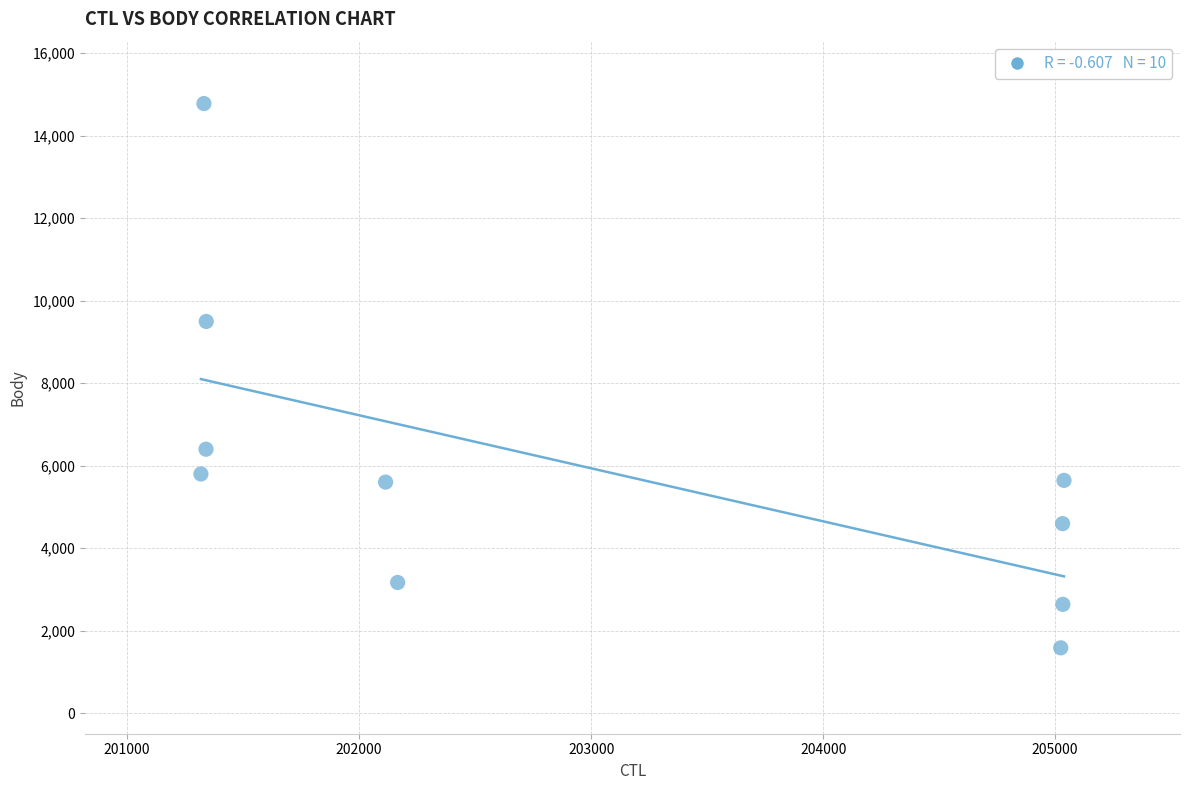

What is the range of Y values (max minus min)?

13194